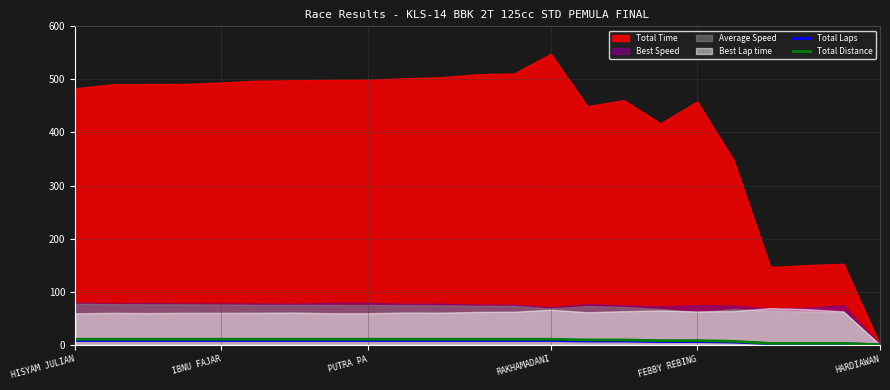

How many lines are shown in the chart?

2